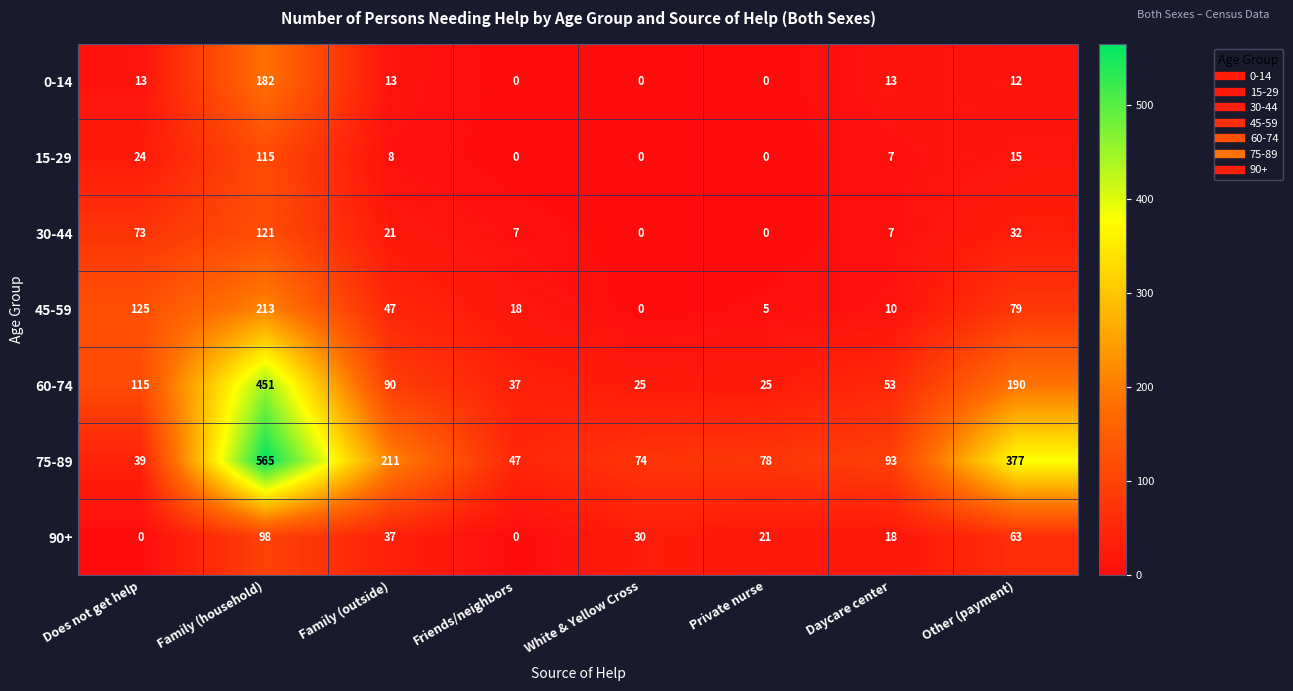

Which series has the largest range (max minus min)?

75-89